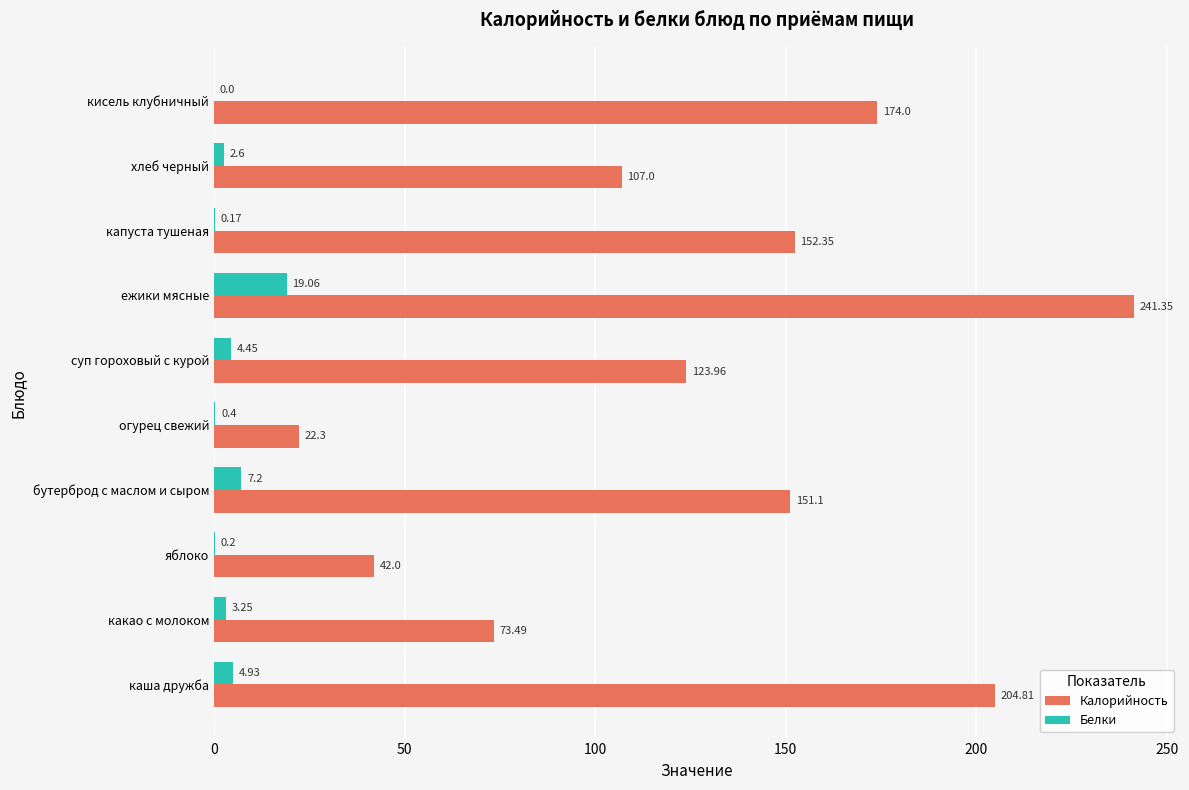

What is the average value of the Белки series?

4.2